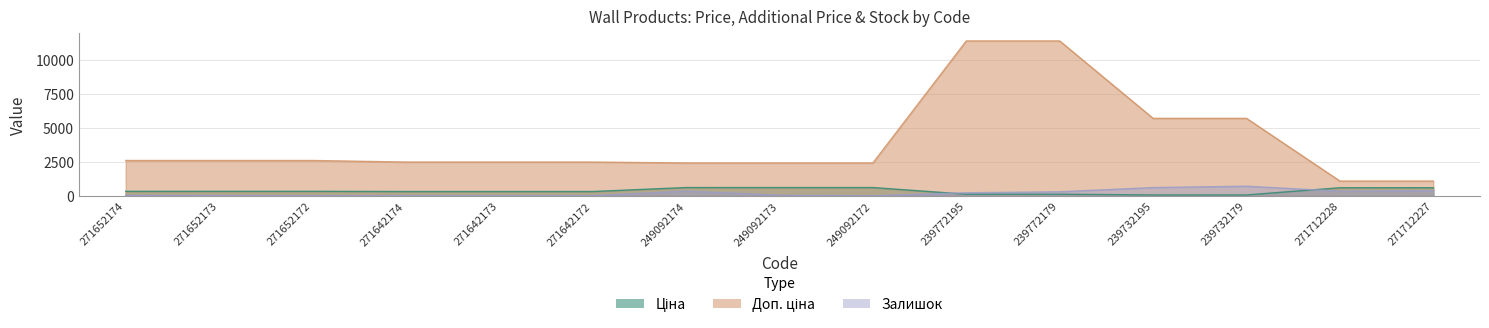

Does the chart have visible grid lines?

Yes